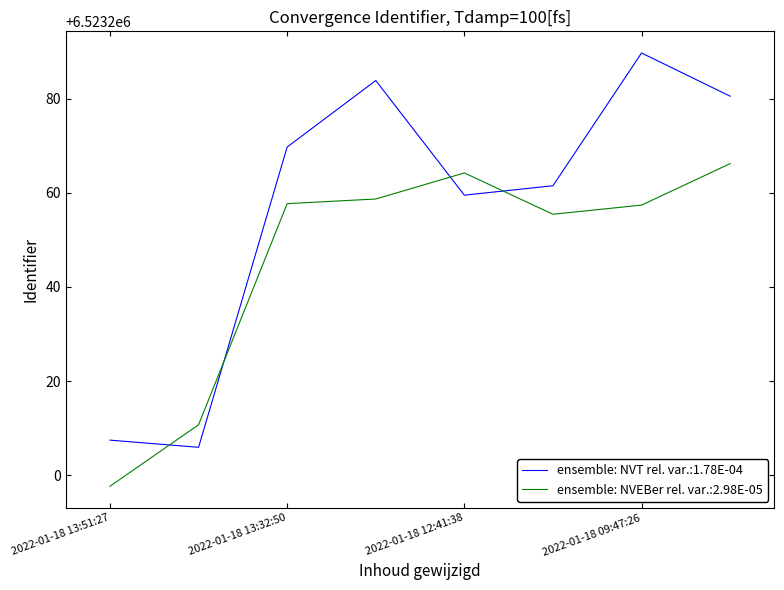

What is the greatest value displayed?

6523289.7